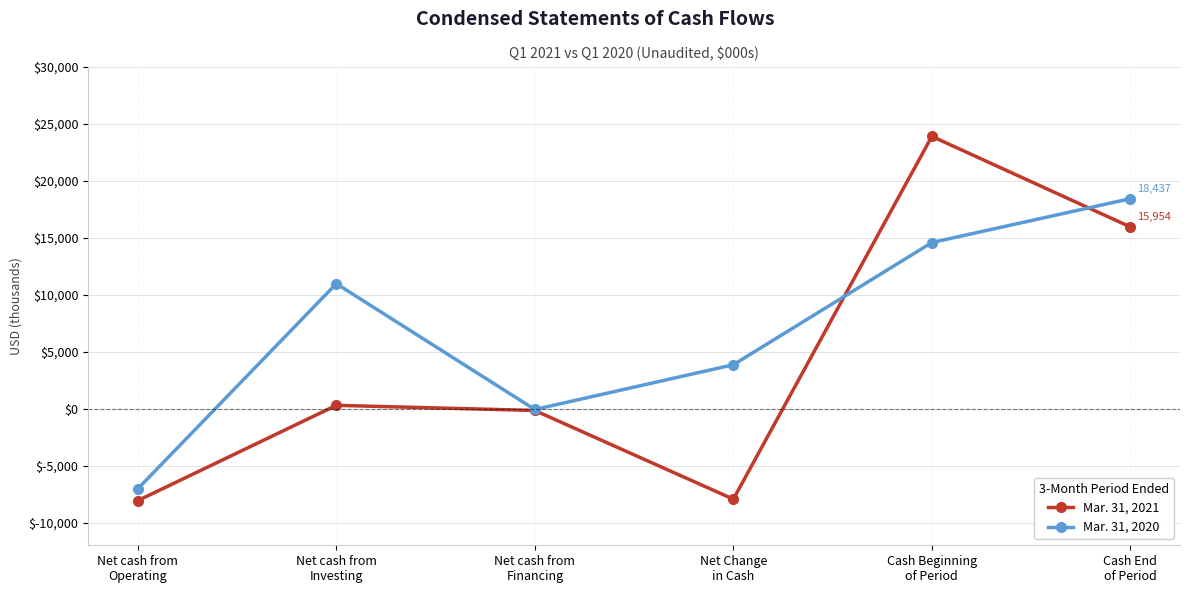

Which category has the lowest value in the Mar. 31, 2020 series?

Net cash from
Operating